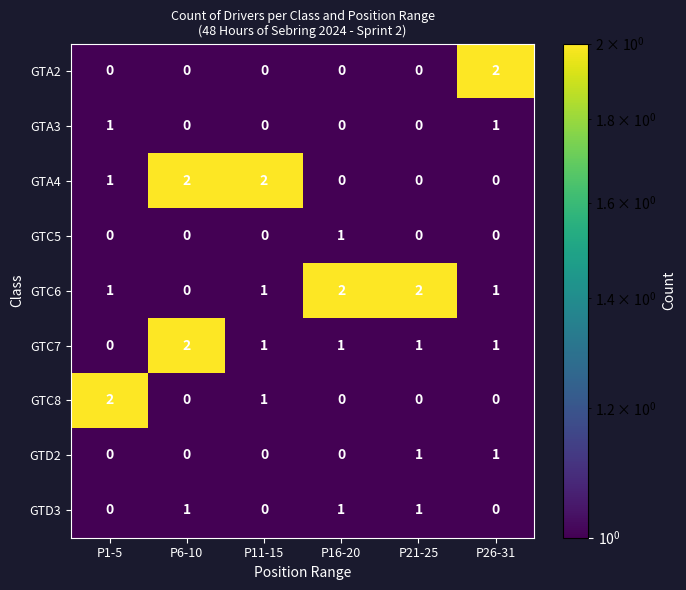

At which label is GTA4 closest to 1?

P1-5